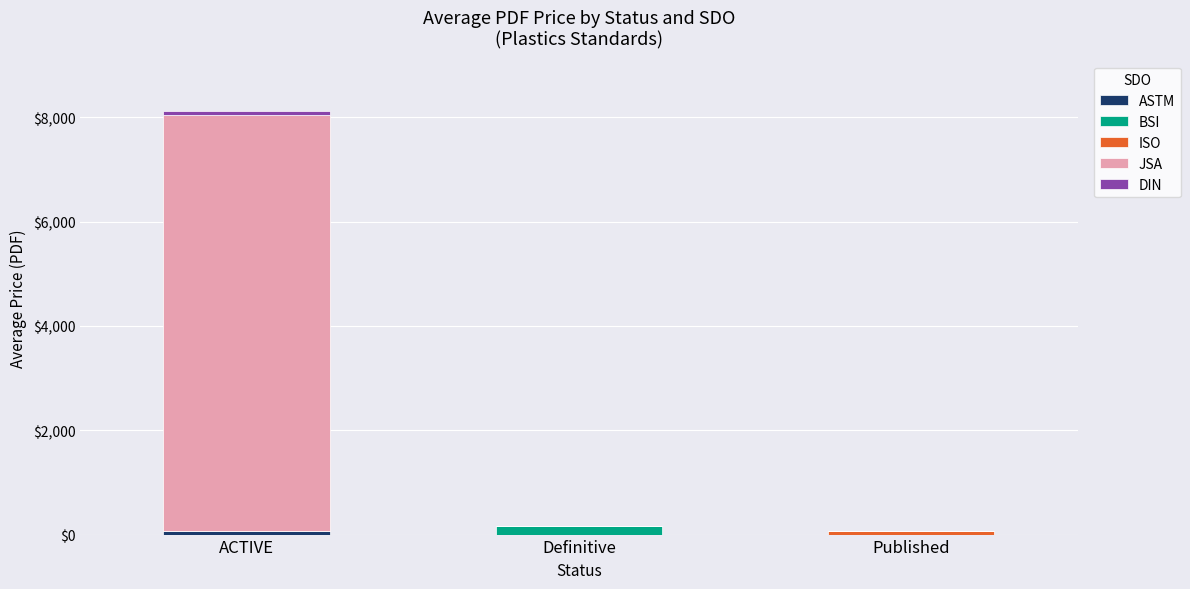

At which label is DIN closest to 31?

Definitive